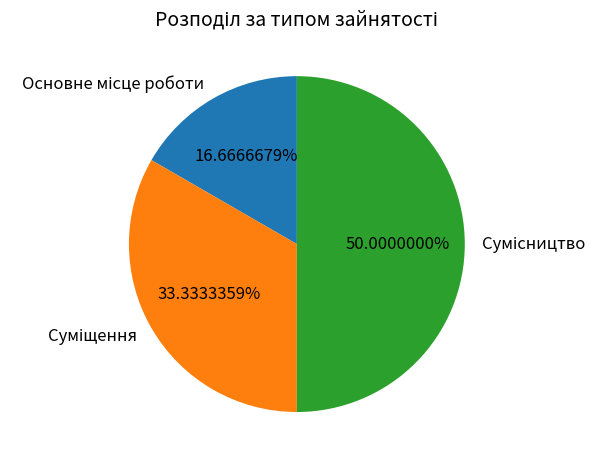

To the nearest percent, what is the combined percentage of Сумісництво and Суміщення?

83%